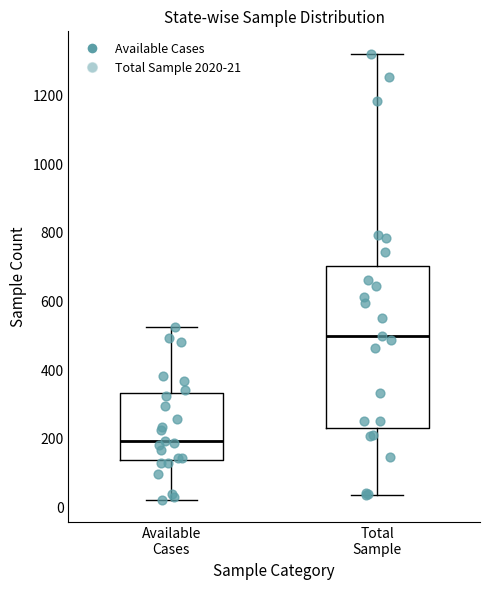

Where is the upper edge of the box for Available Cases on the y-axis? The values are not printed on the chart, so give them approximately, as read against the axis.

340